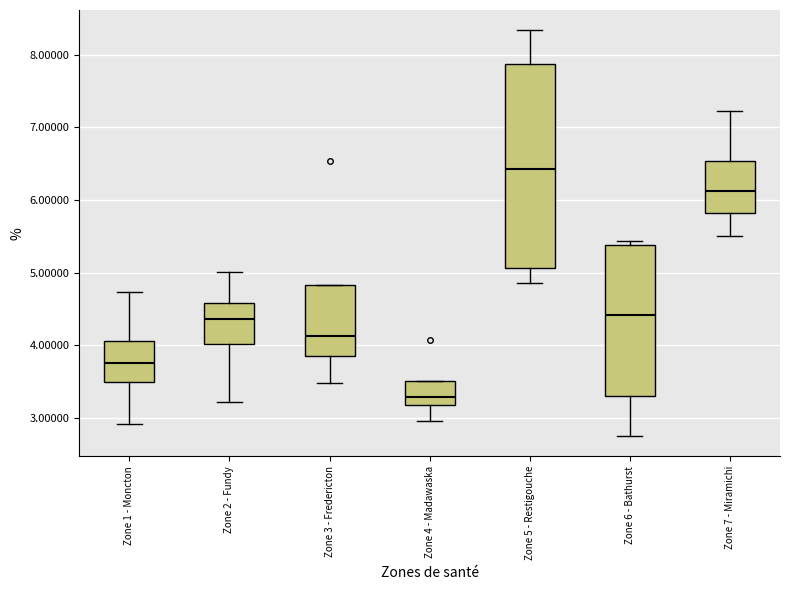

Which box's median line is the highest?

Zone 5 - Restigouche